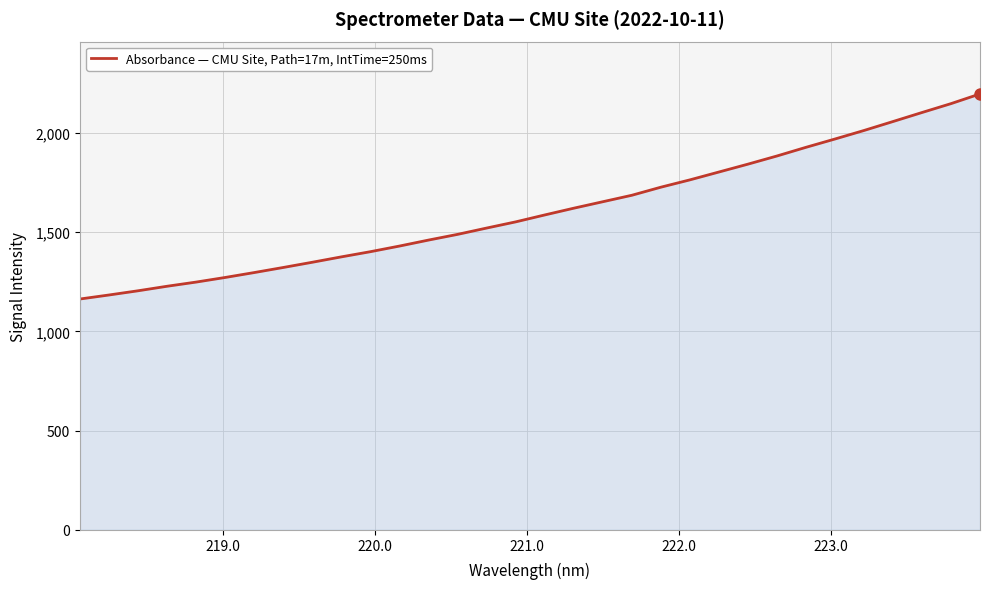

What is the greatest value displayed?

2197.1